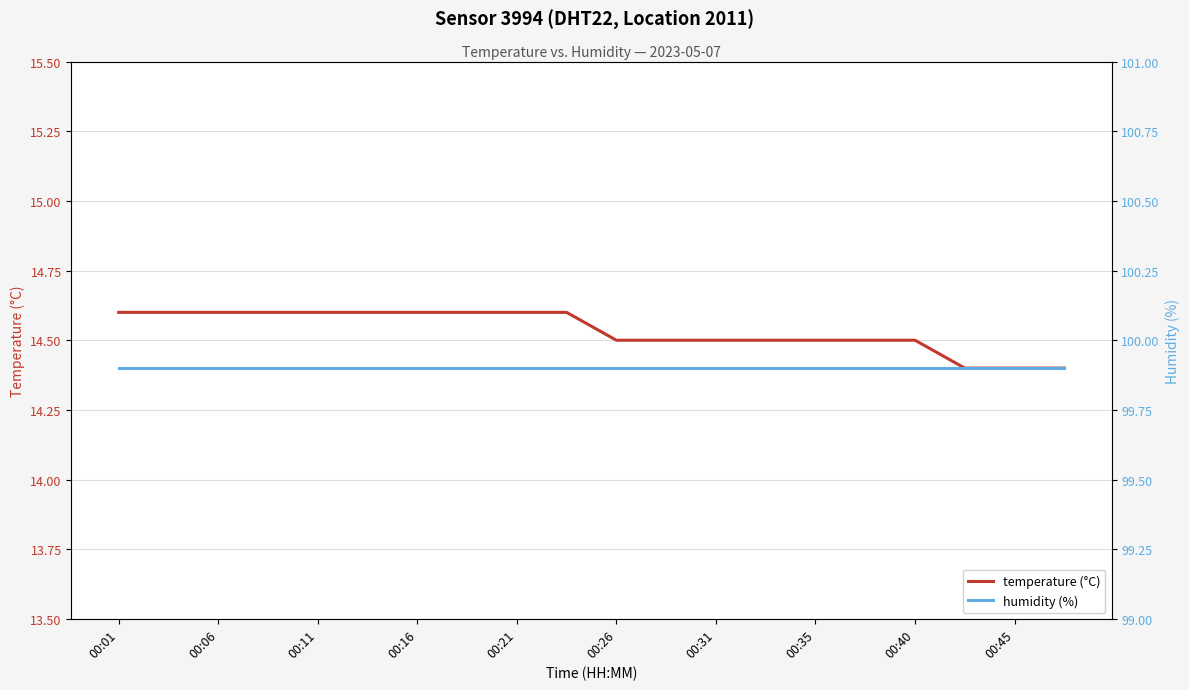

The value of temperature (°C) at 00:31 is 24.3. True or false?

False